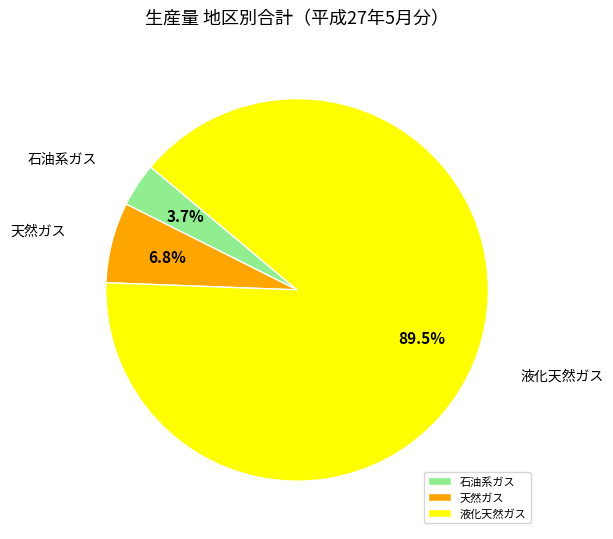

To the nearest percent, what is the difference between the largest and smallest slice percentages?

86%